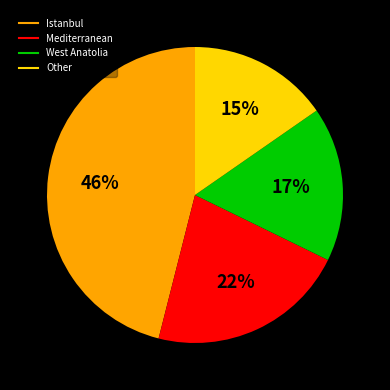

Is there a majority slice in this chart?

No